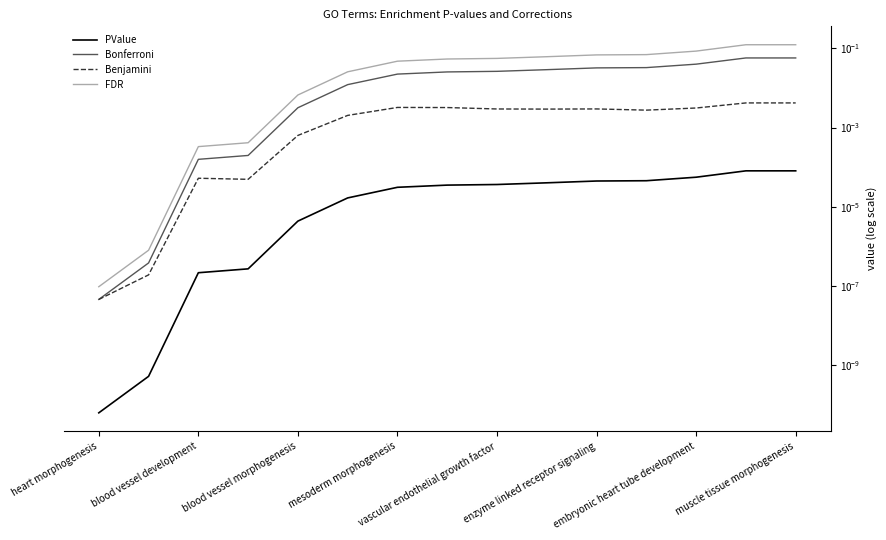

True or false: PValue has more than 1 points higher than both neighbors.

False